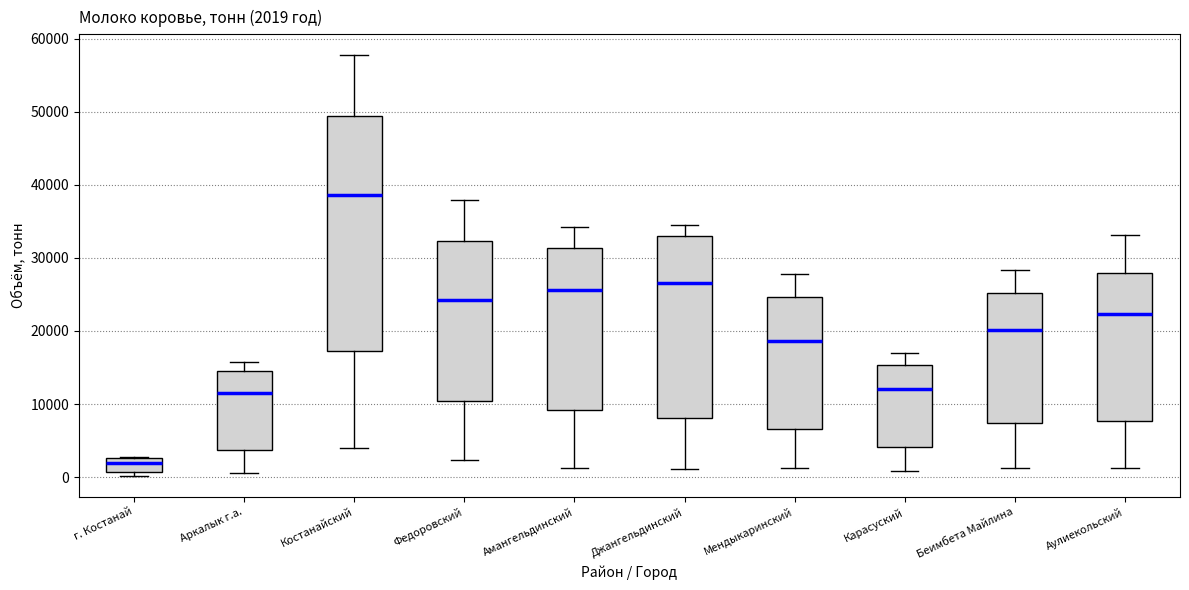

Which box's median line is the highest?

Костанайский